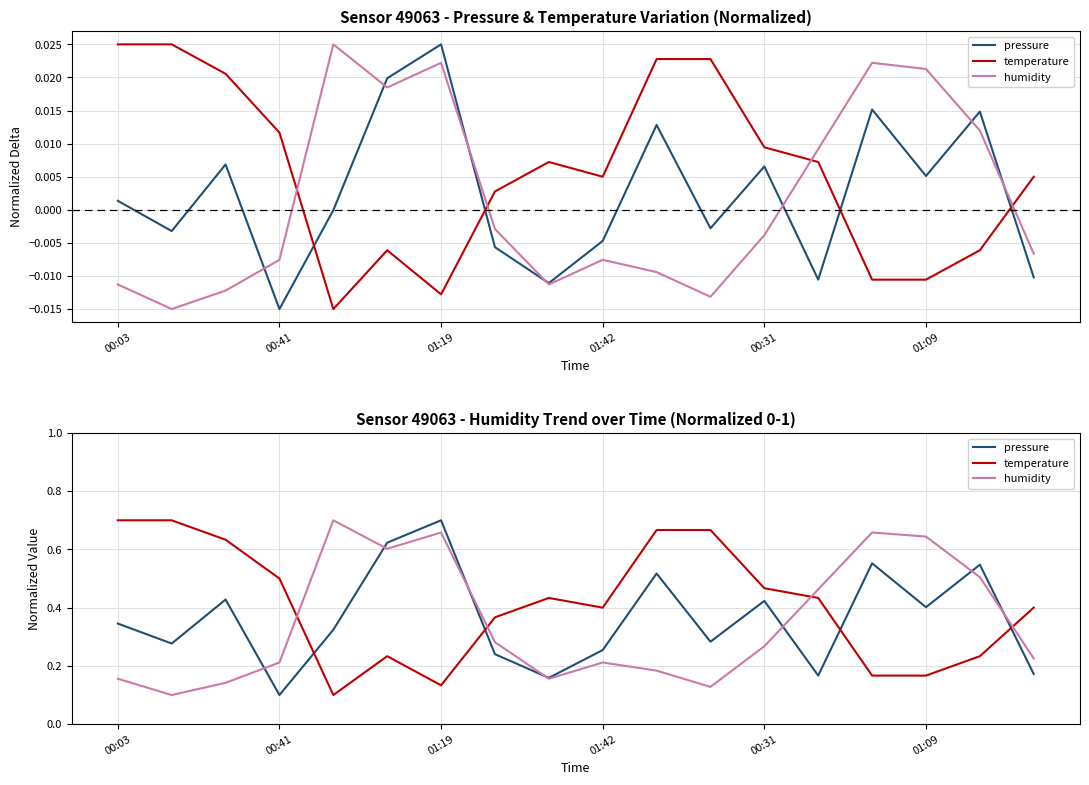

Reading left to right, transcribe all the data shown in this chart.

pressure: 0.3	0.3	0.4	0.1	0.3	0.6	0.7	0.2	0.2	0.3	0.5	0.3	0.4	0.2	0.6	0.4	0.5	0.2
temperature: 0.7	0.7	0.6	0.5	0.1	0.2	0.1	0.4	0.4	0.4	0.7	0.7	0.5	0.4	0.2	0.2	0.2	0.4
humidity: 0.2	0.1	0.1	0.2	0.7	0.6	0.7	0.3	0.2	0.2	0.2	0.1	0.3	0.5	0.7	0.6	0.5	0.2